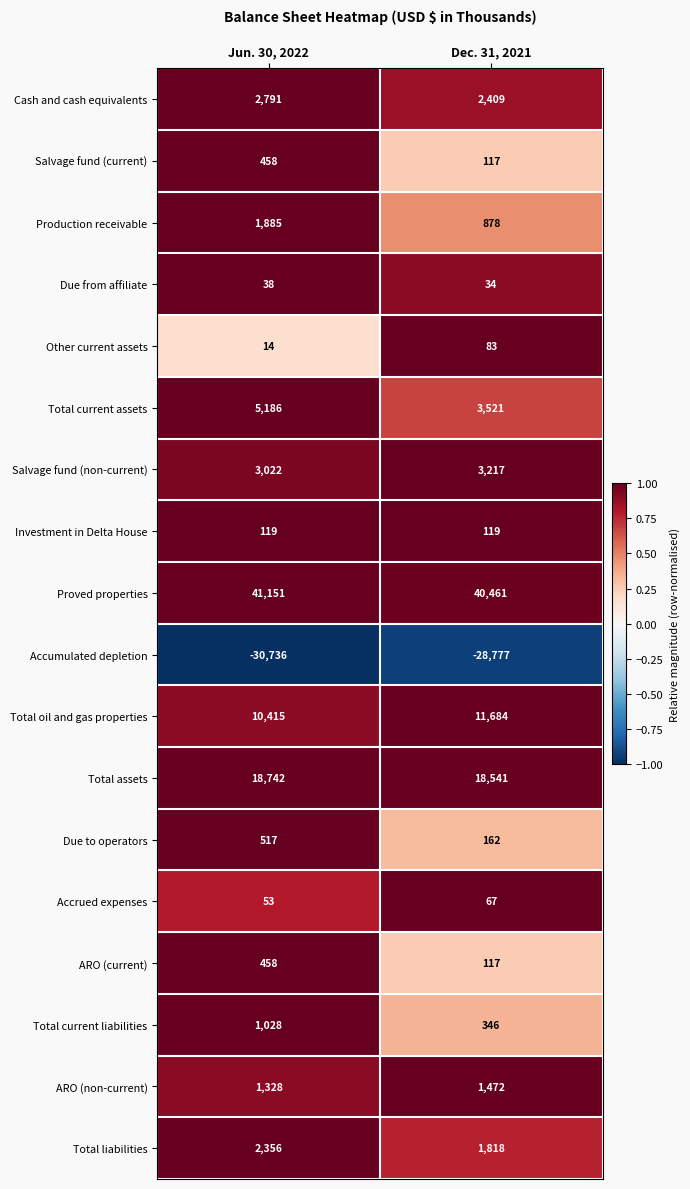

At how many categories does at least one series exceed 0?

2